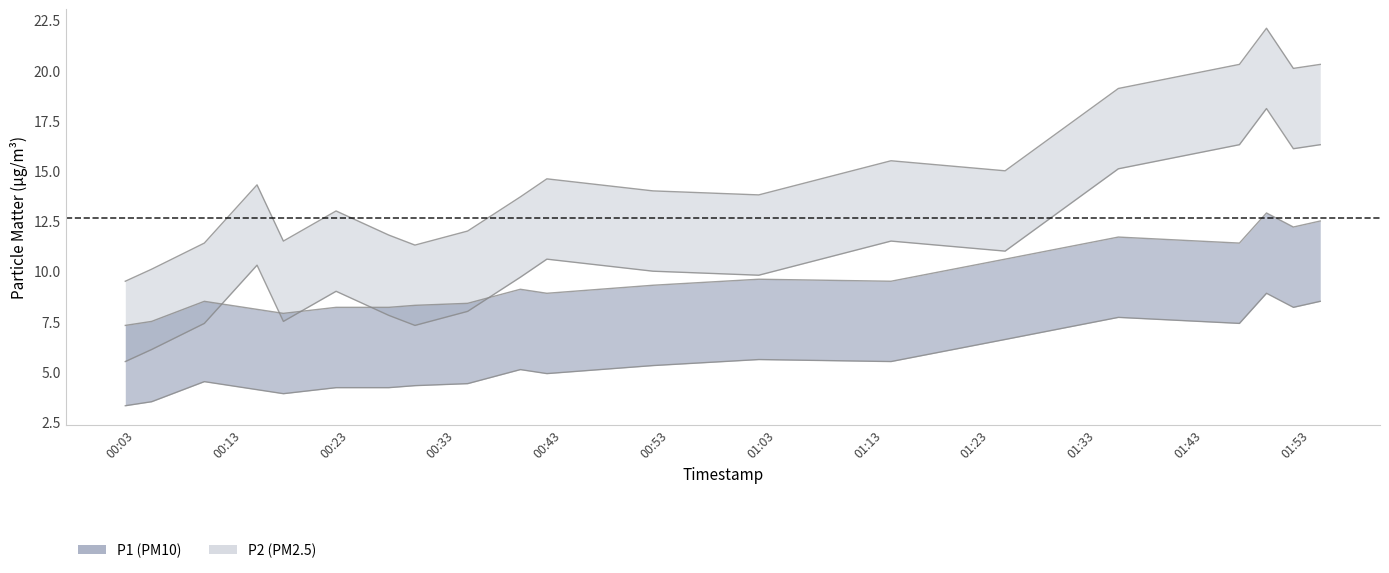

How many interior local peaks does the P2 series have?

5